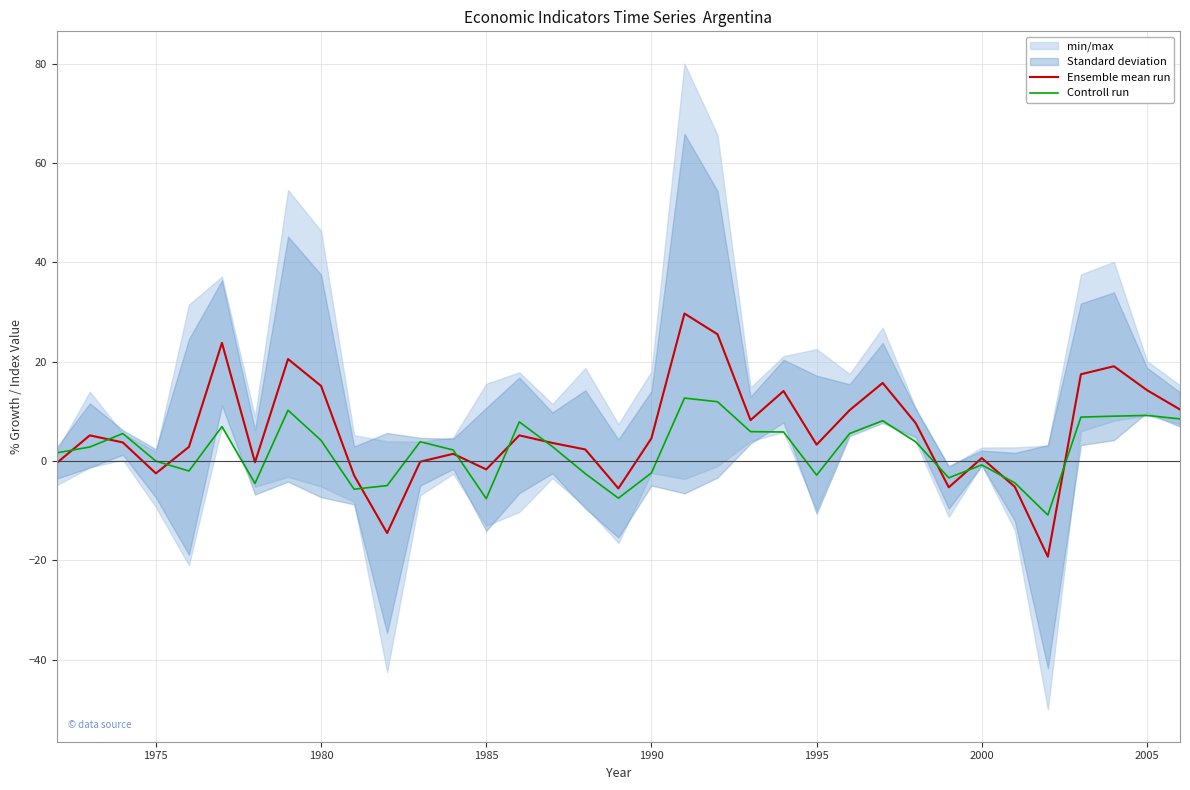

Read the Controll run value at 2000.

-0.8